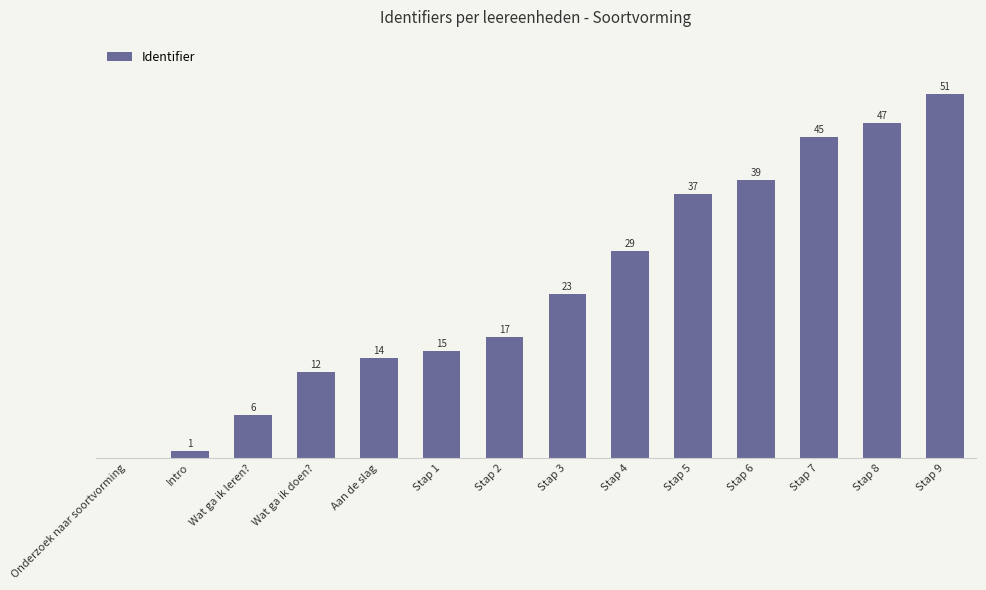

Between Stap 8 and Aan de slag, which is larger?

Stap 8